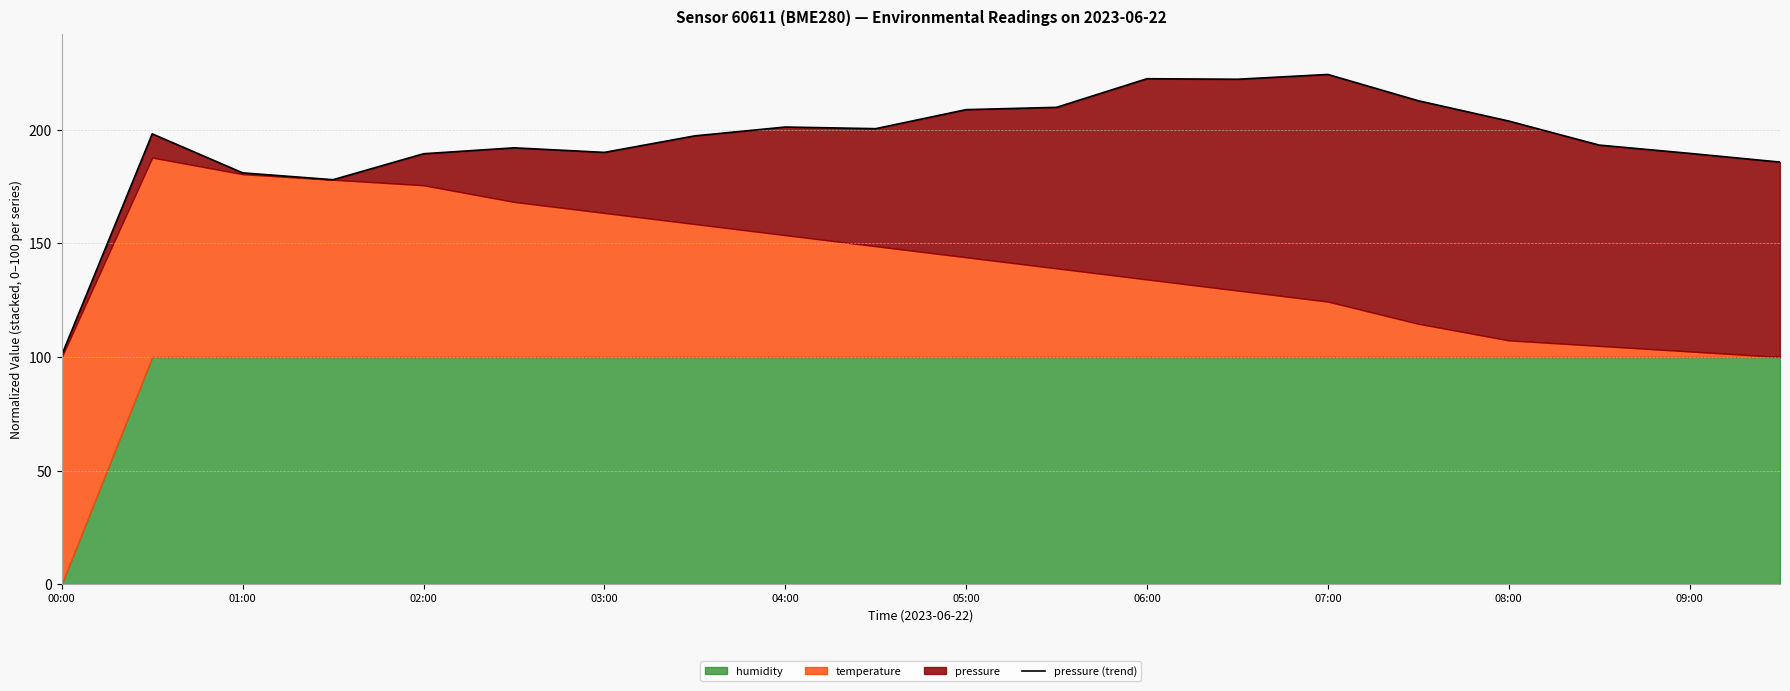

The value at 05:00 is 138.2. True or false?

False